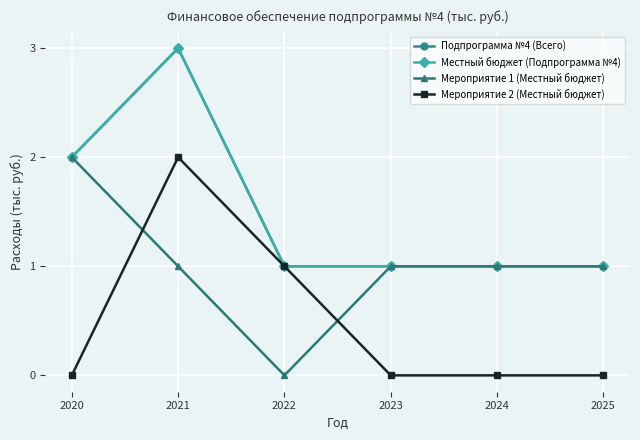

Is this an area chart (filled region under the line)?

No